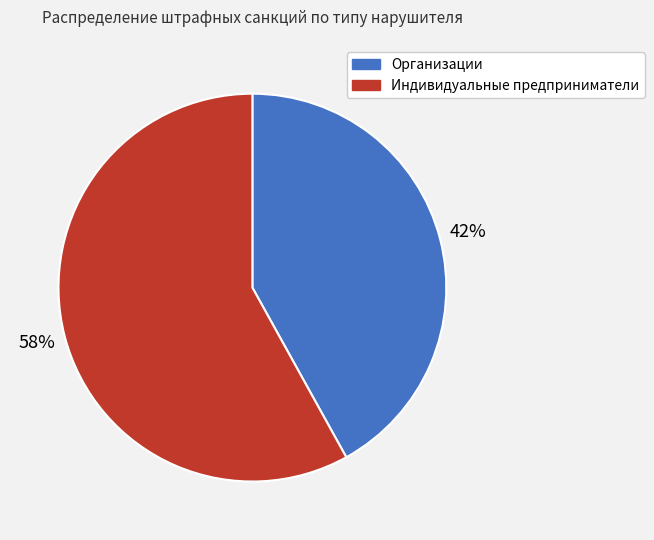

The Индивидуальные предприниматели slice represents 65% of the pie. True or false?

False